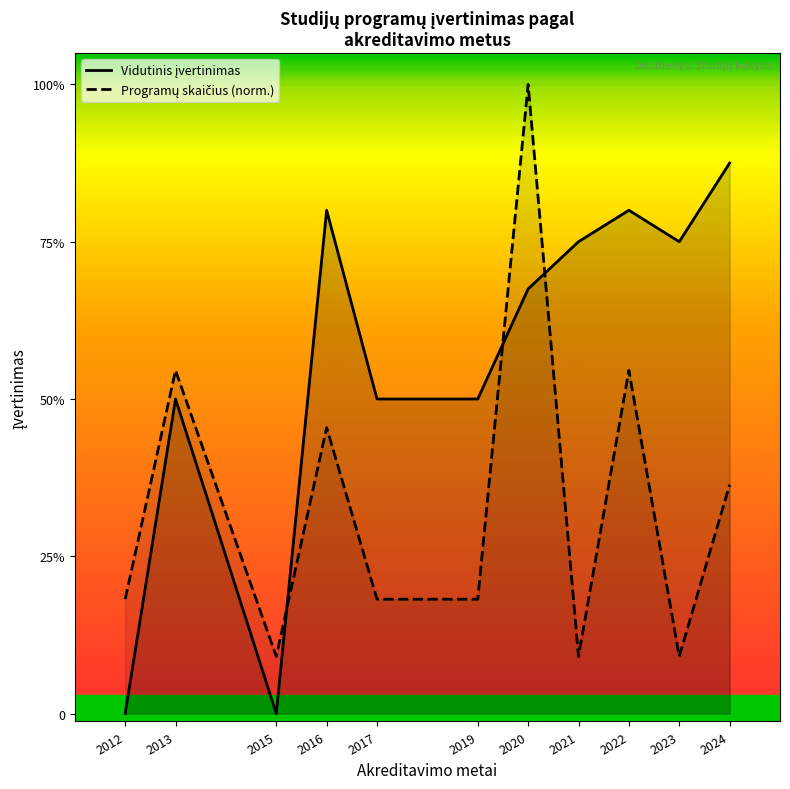

Does the chart display data point markers on the line(s)?

No